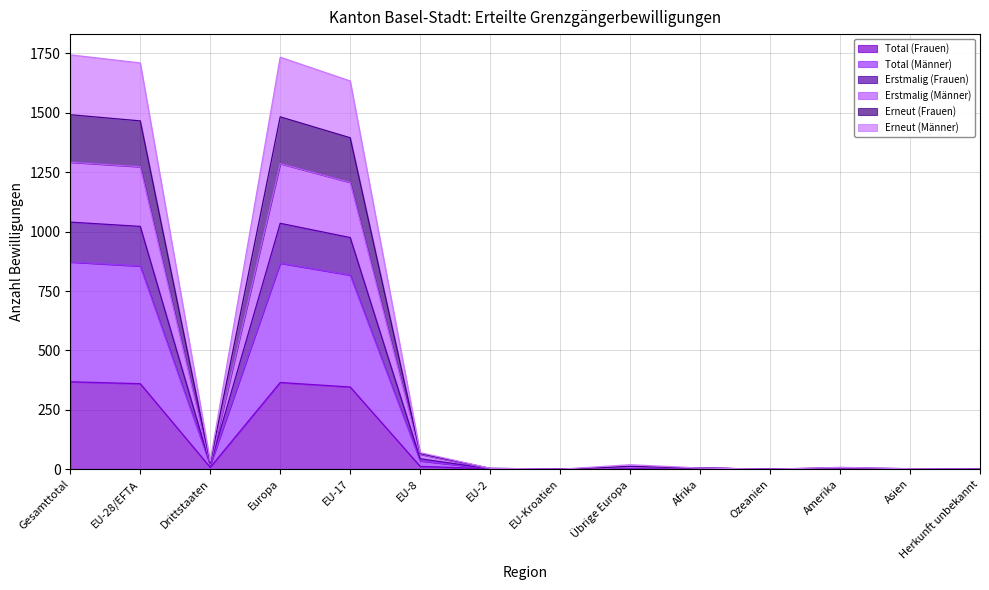

What is the total value across all series at Asien?

8